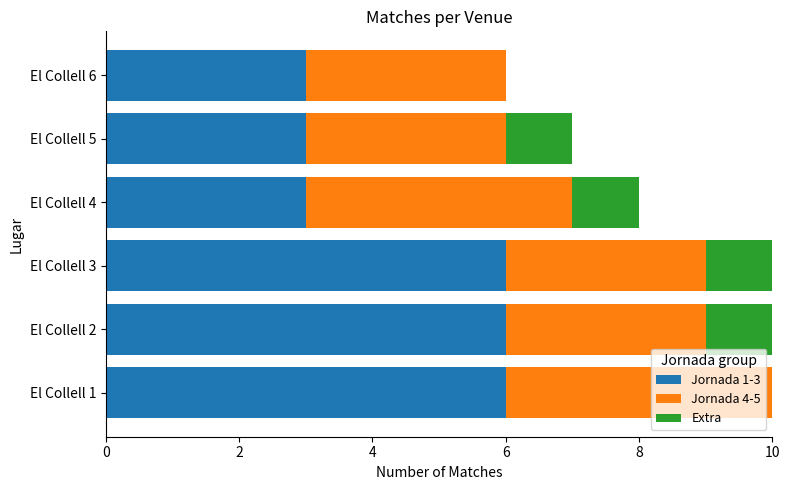

What is the total value across all series at El Collell 2?

10